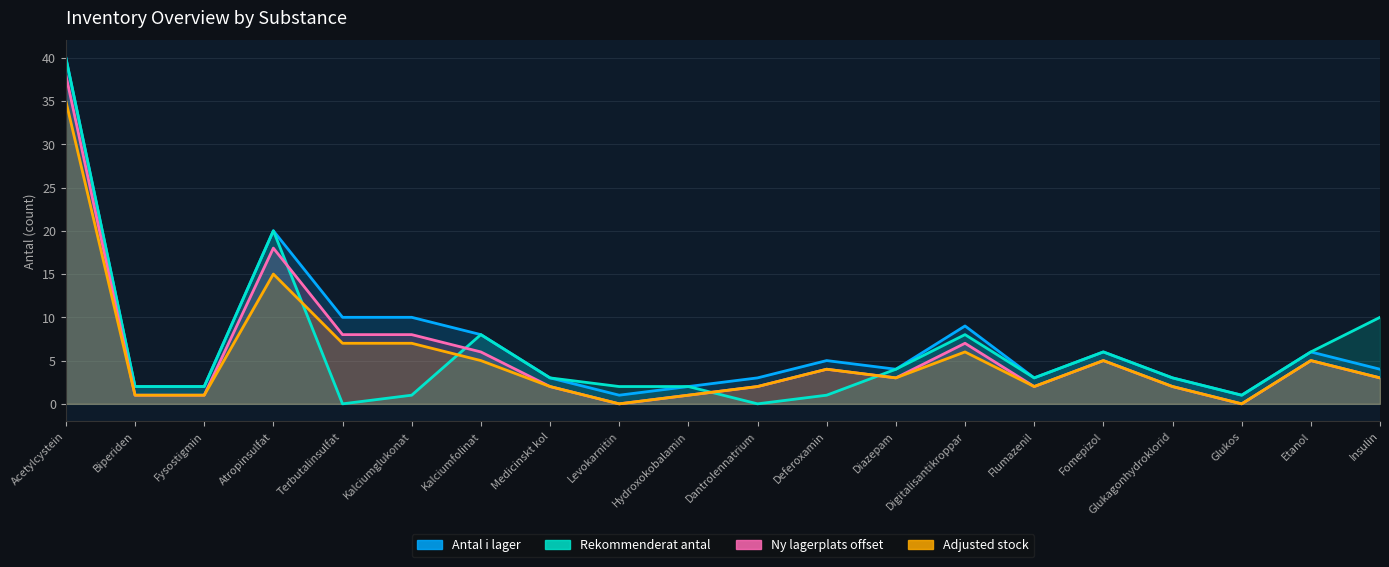

Reading left to right, what are all the values shown in this chart?

Antal i lager: Acetylcystein=40	Biperiden=2	Fysostigmin=2	Atropinsulfat=20	Terbutalinsulfat=10	Kalciumglukonat=10	Kalciumfolinat=8	Medicinskt kol=3	Levokarnitin=1	Hydroxokobalamin=2	Dantrolennatrium=3	Deferoxamin=5	Diazepam=4	Digitalisantikroppar=9	Flumazenil=3	Fomepizol=6	Glukagonhydroklorid=3	Glukos=1	Etanol=6	Insulin=4
Rekommenderat antal: Acetylcystein=40	Biperiden=2	Fysostigmin=2	Atropinsulfat=20	Terbutalinsulfat=0	Kalciumglukonat=1	Kalciumfolinat=8	Medicinskt kol=3	Levokarnitin=2	Hydroxokobalamin=2	Dantrolennatrium=0	Deferoxamin=1	Diazepam=4	Digitalisantikroppar=8	Flumazenil=3	Fomepizol=6	Glukagonhydroklorid=3	Glukos=1	Etanol=6	Insulin=10
Ny lagerplats offset: Acetylcystein=38	Biperiden=1	Fysostigmin=1	Atropinsulfat=18	Terbutalinsulfat=8	Kalciumglukonat=8	Kalciumfolinat=6	Medicinskt kol=2	Levokarnitin=0	Hydroxokobalamin=1	Dantrolennatrium=2	Deferoxamin=4	Diazepam=3	Digitalisantikroppar=7	Flumazenil=2	Fomepizol=5	Glukagonhydroklorid=2	Glukos=0	Etanol=5	Insulin=3
Adjusted stock: Acetylcystein=35	Biperiden=1	Fysostigmin=1	Atropinsulfat=15	Terbutalinsulfat=7	Kalciumglukonat=7	Kalciumfolinat=5	Medicinskt kol=2	Levokarnitin=0	Hydroxokobalamin=1	Dantrolennatrium=2	Deferoxamin=4	Diazepam=3	Digitalisantikroppar=6	Flumazenil=2	Fomepizol=5	Glukagonhydroklorid=2	Glukos=0	Etanol=5	Insulin=3